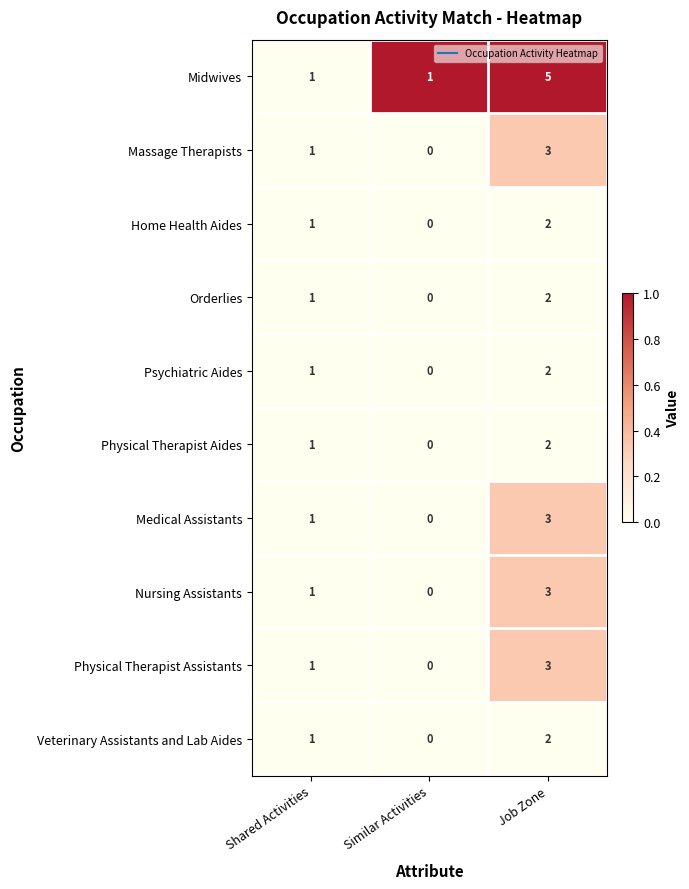

What is the spread (max minus min) of values at Job Zone?

3